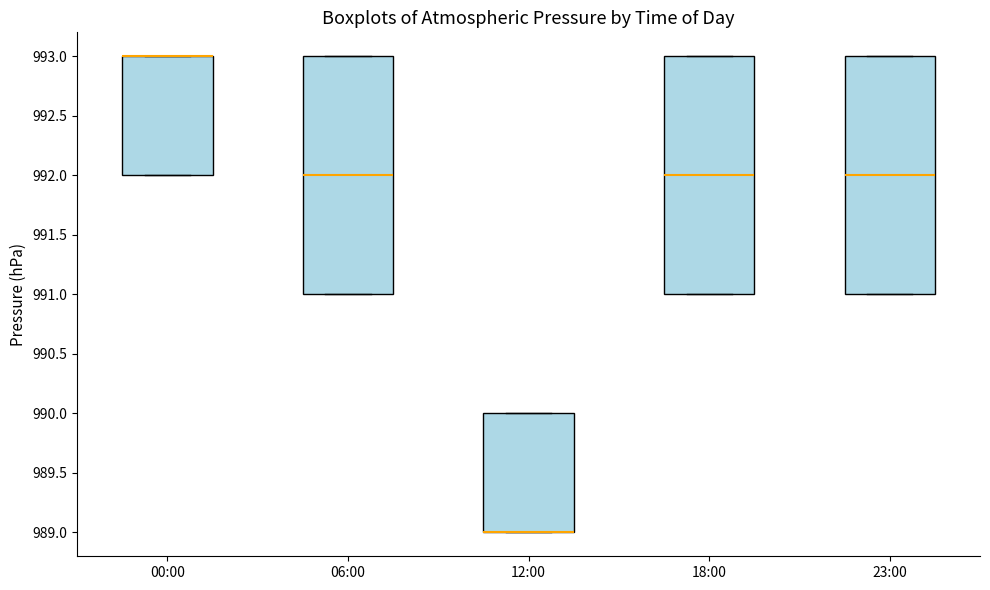

Reading left to right, read every box against the y-axis: the position of its median line, the range the box covers, and the ends of its whiskers. The values are not printed on the chart, so give them approximately, as read against the axis.

00:00: median 993 (drawn on the box's upper edge), box 992 to 993, whiskers 992 to 993
06:00: median 992, box 991 to 993, whiskers 991 to 993
12:00: median 989 (drawn on the box's lower edge), box 989 to 990, whiskers 989 to 990
18:00: median 992, box 991 to 993, whiskers 991 to 993
23:00: median 992, box 991 to 993, whiskers 991 to 993